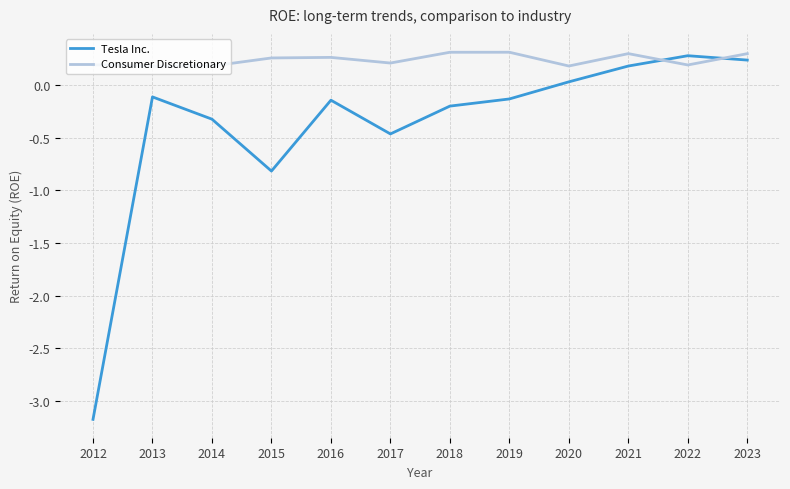

What is the total value across all series at 2016?

0.1